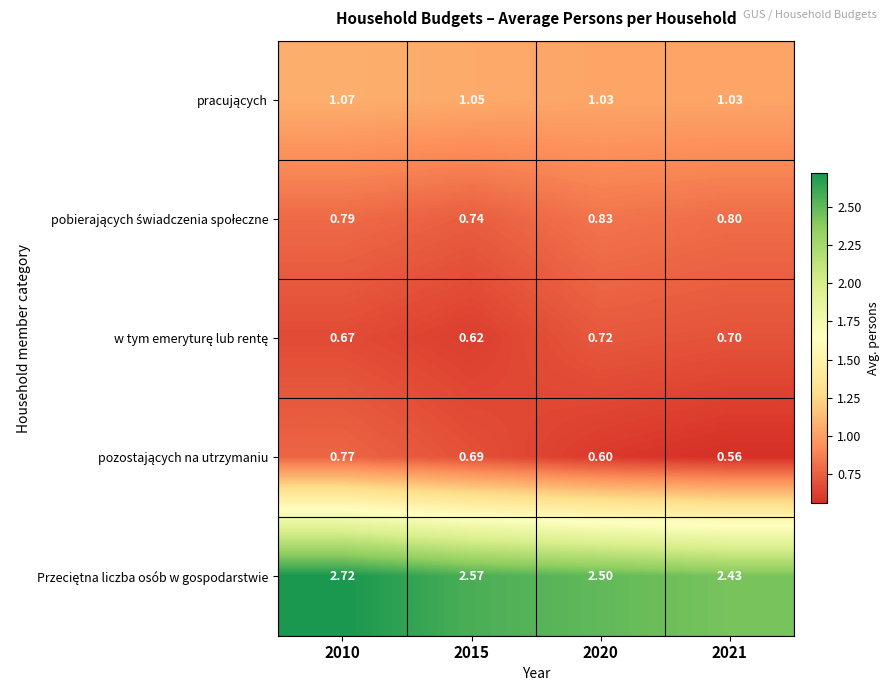

Which has a higher value, 2020 or 2015?

2015